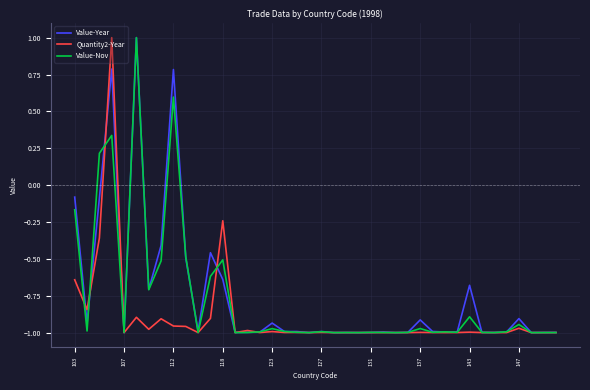

What is the maximum value for Value-Nov?

1.0